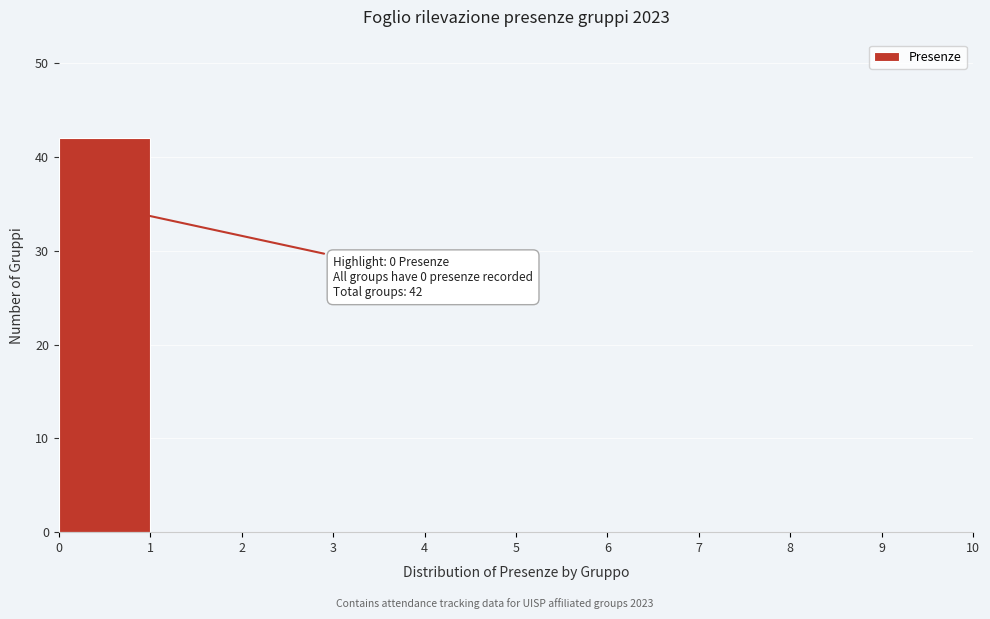

Over which range of the x-axis is the bar tallest?

0 to 1